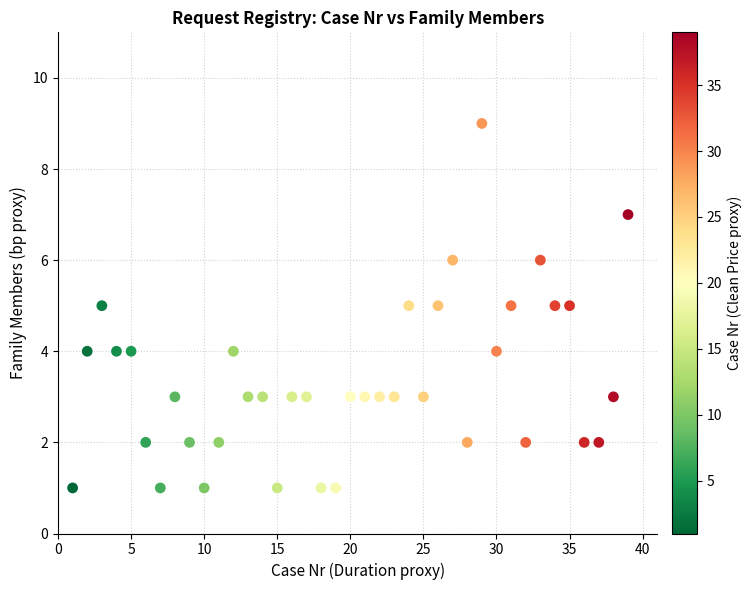

What is the range of Y values (max minus min)?

8